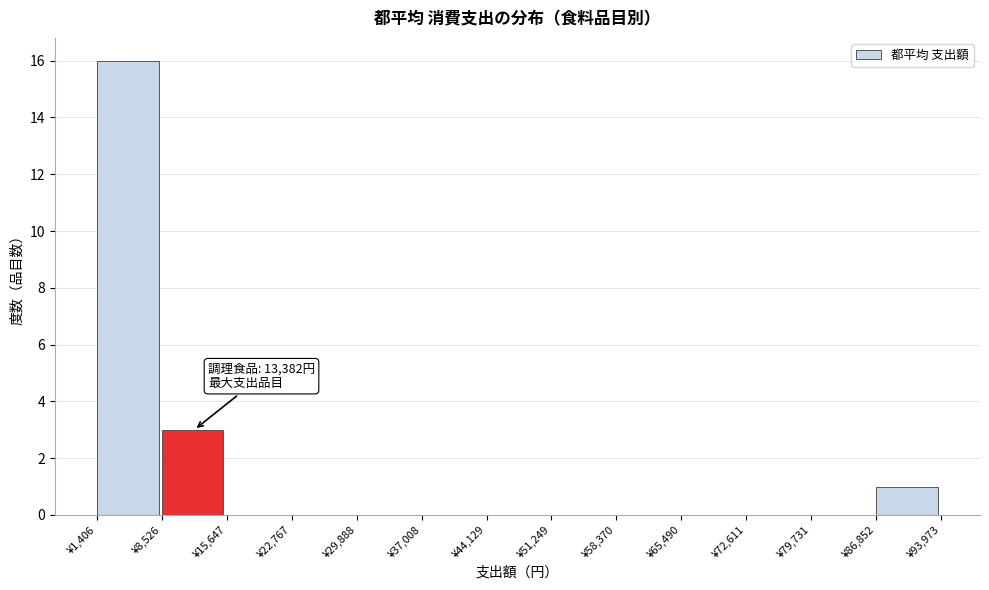

Which range on the x-axis has the tallest bar?

1000 to 9000